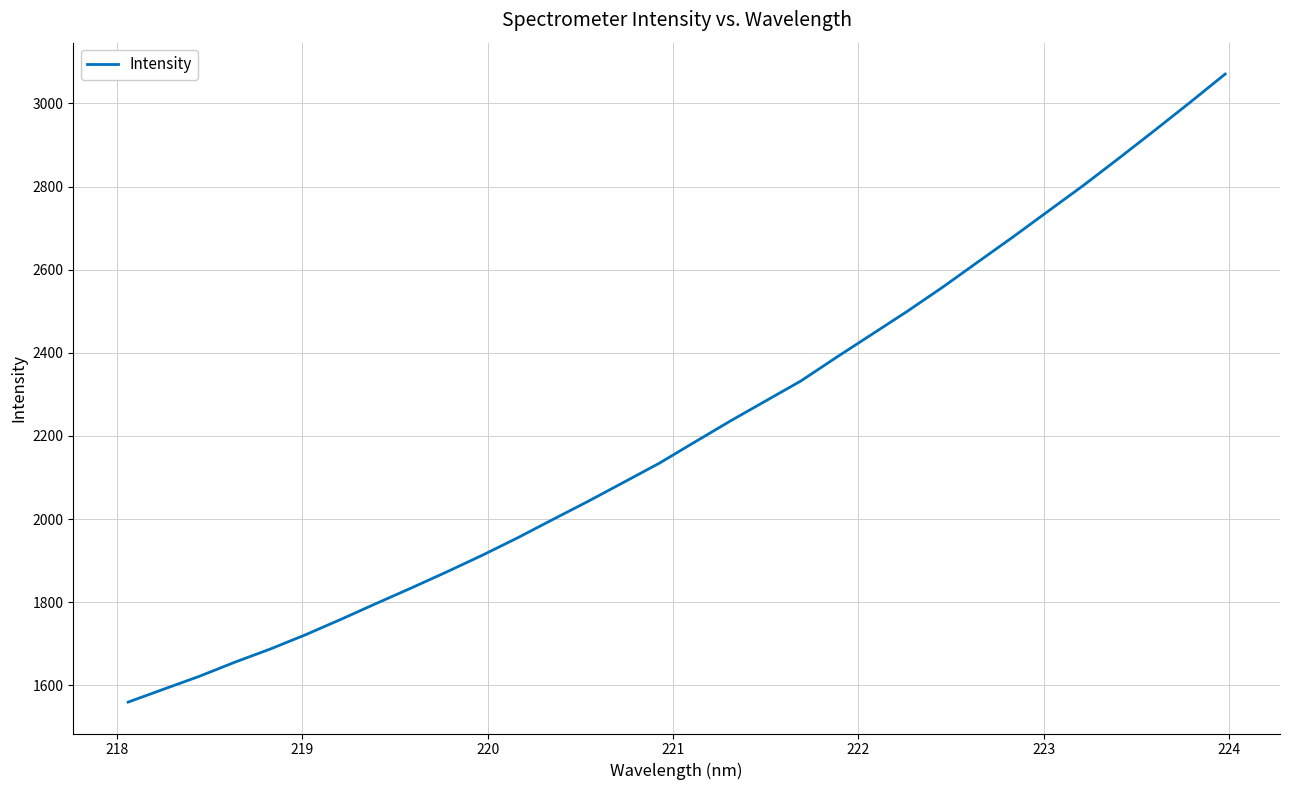

What is the difference between the maximum and minimum values?

1510.8